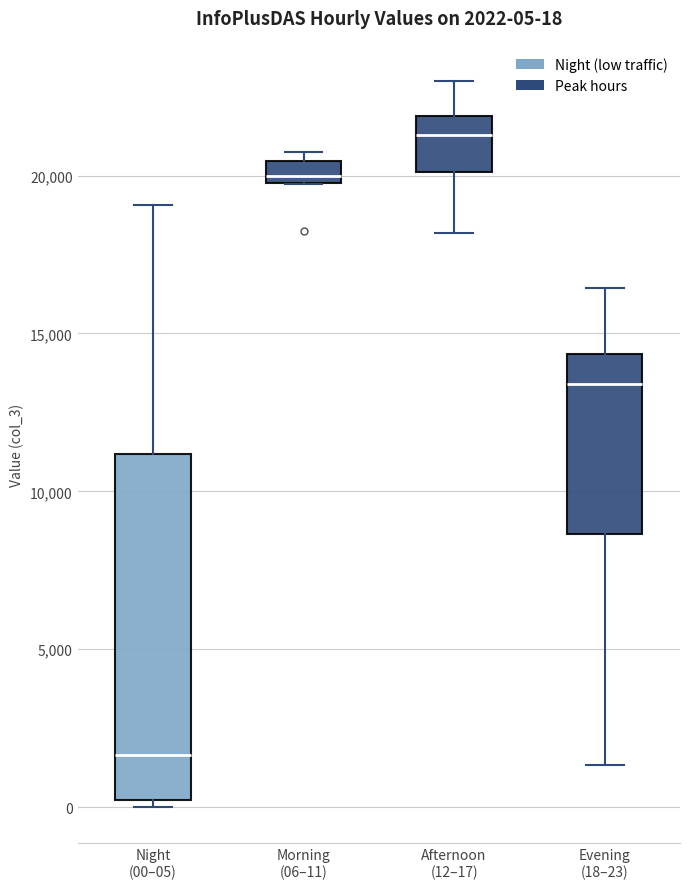

Which box is the tallest, from its lower edge to its upper edge?

Night (00–05)